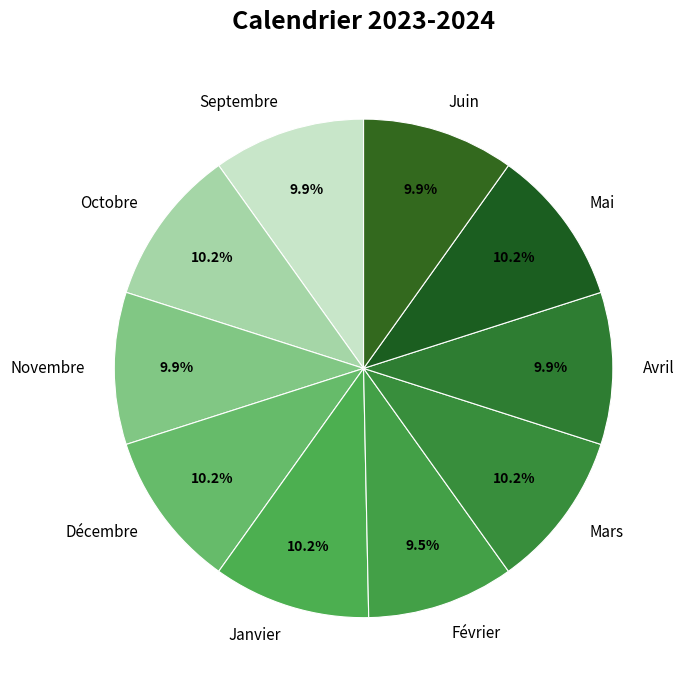

Combined, do Février and Novembre account for over 50%?

No